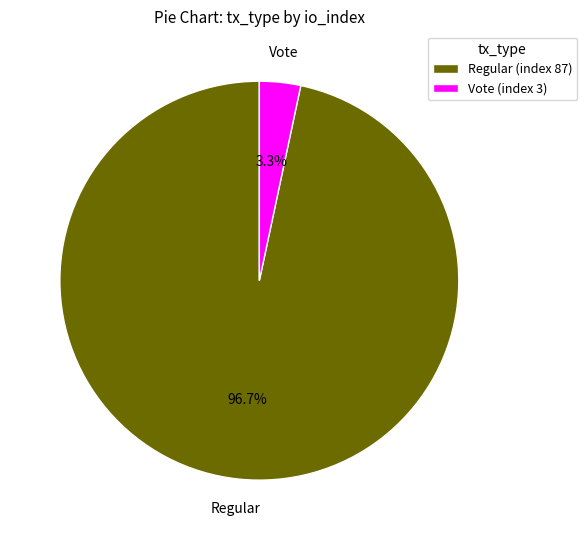

Do Regular (index 87) and Vote (index 3) together represent more than half of the pie?

Yes